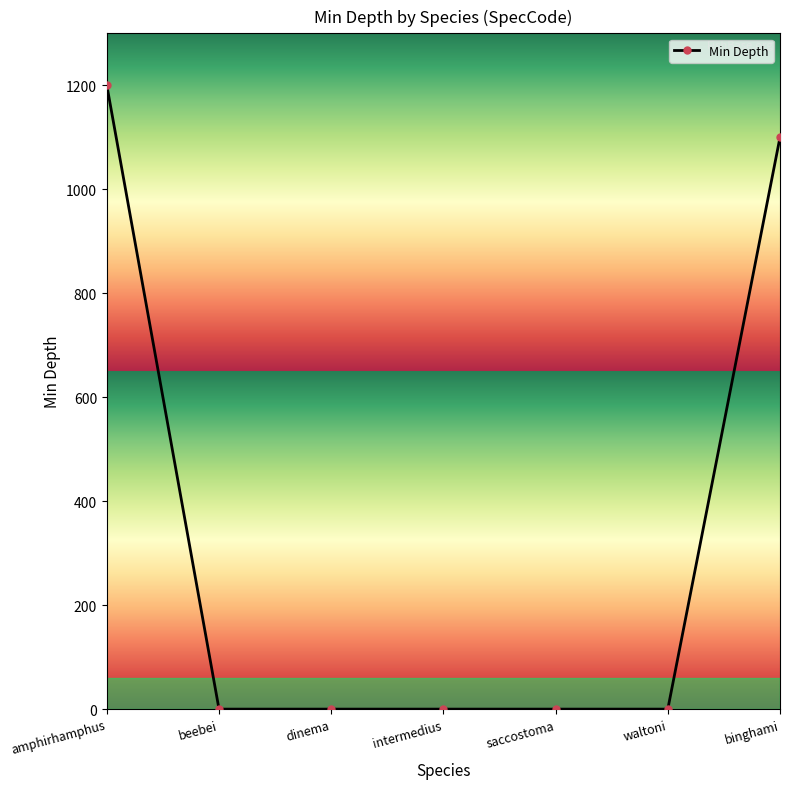

At which category does the chart reach its peak across all series?

amphirhamphus